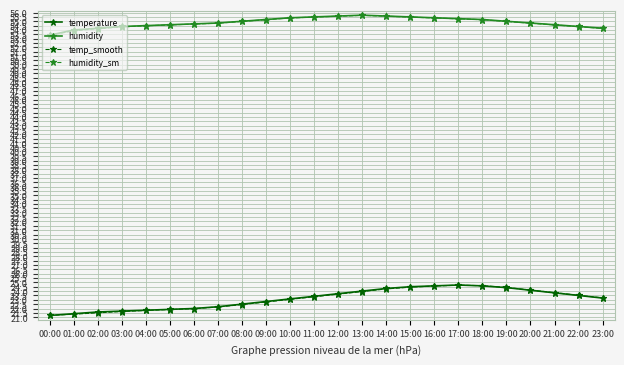

The value of humidity at 11:00 is 55.5. True or false?

True